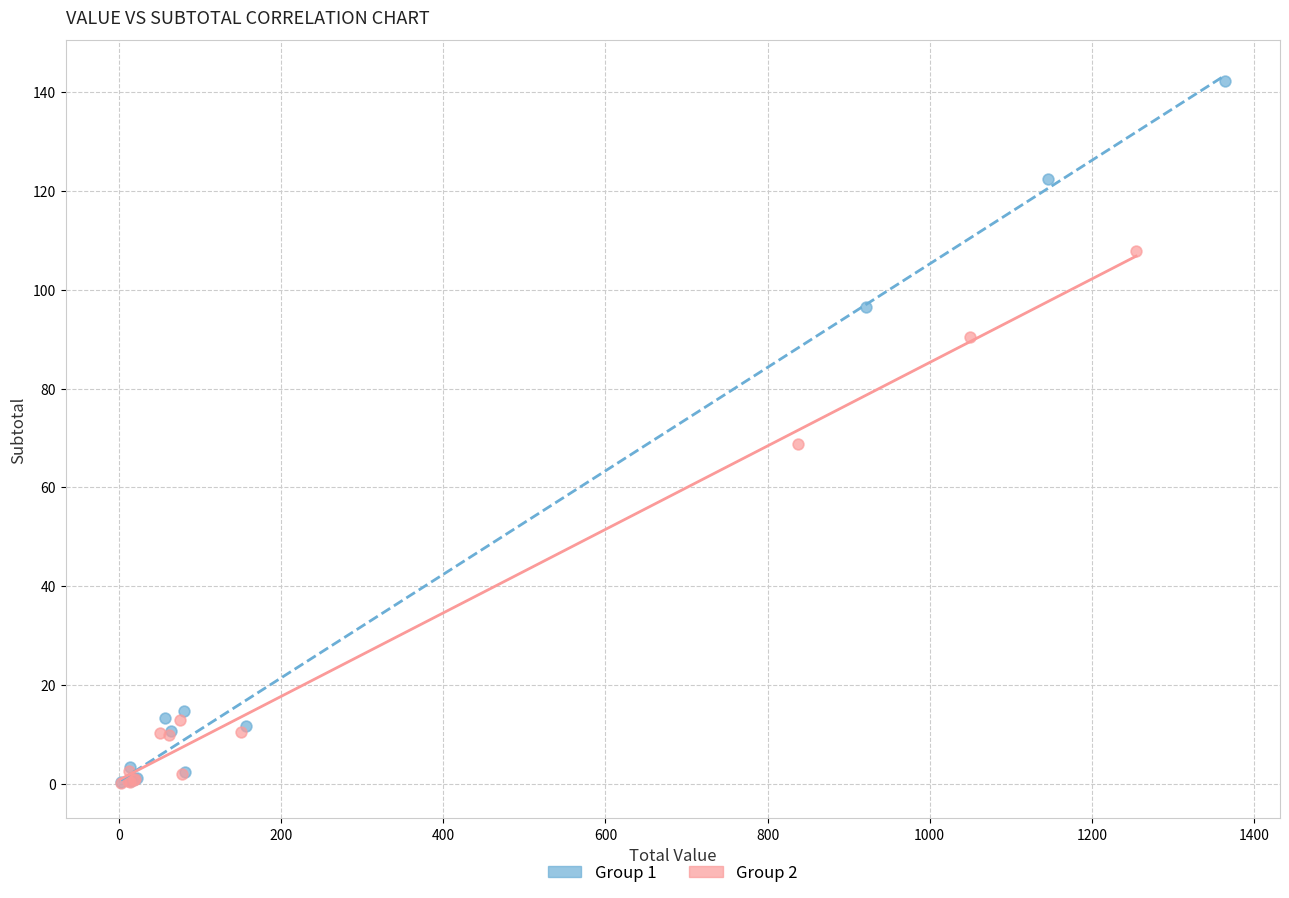

Which series has the largest Y range (max minus min)?

Group 1